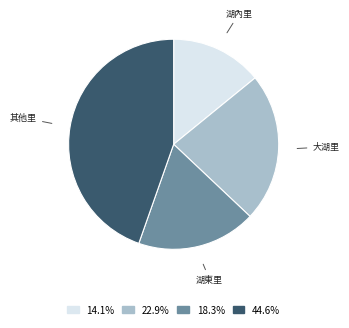

Does any single category account for the majority?

No